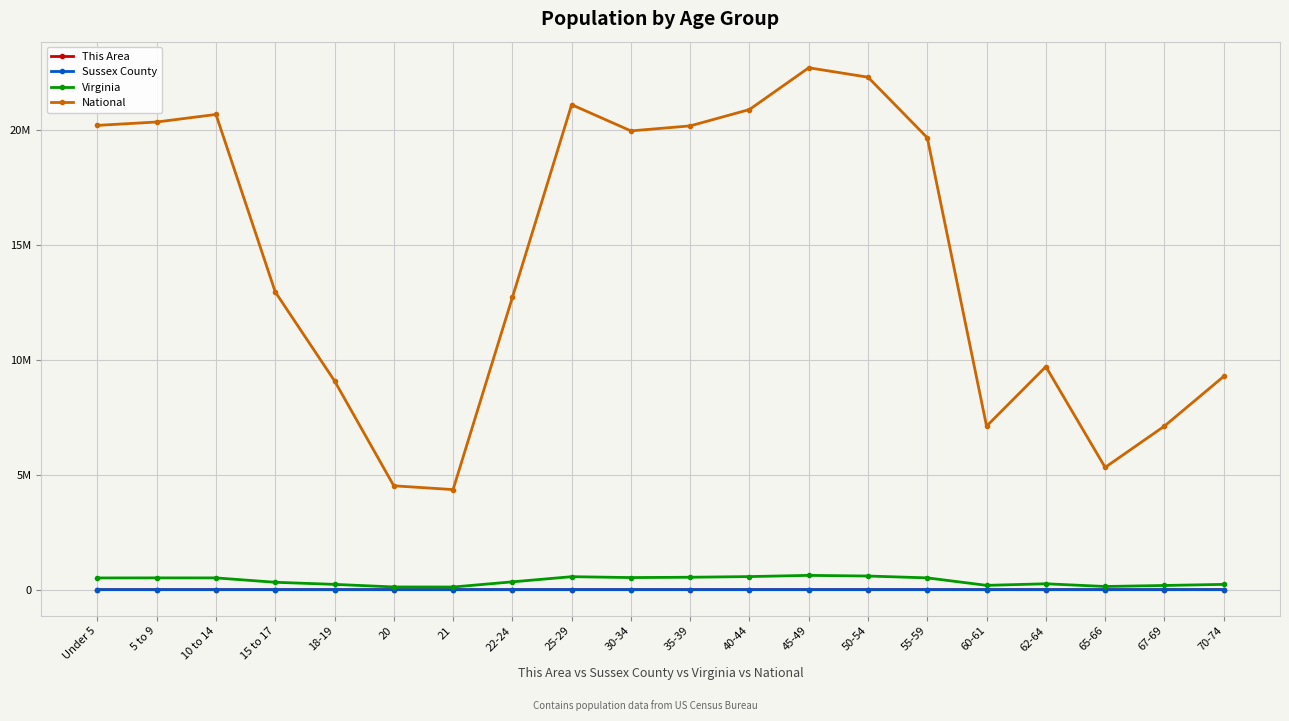

Is it true that National equals 8466687 at 50-54?

False